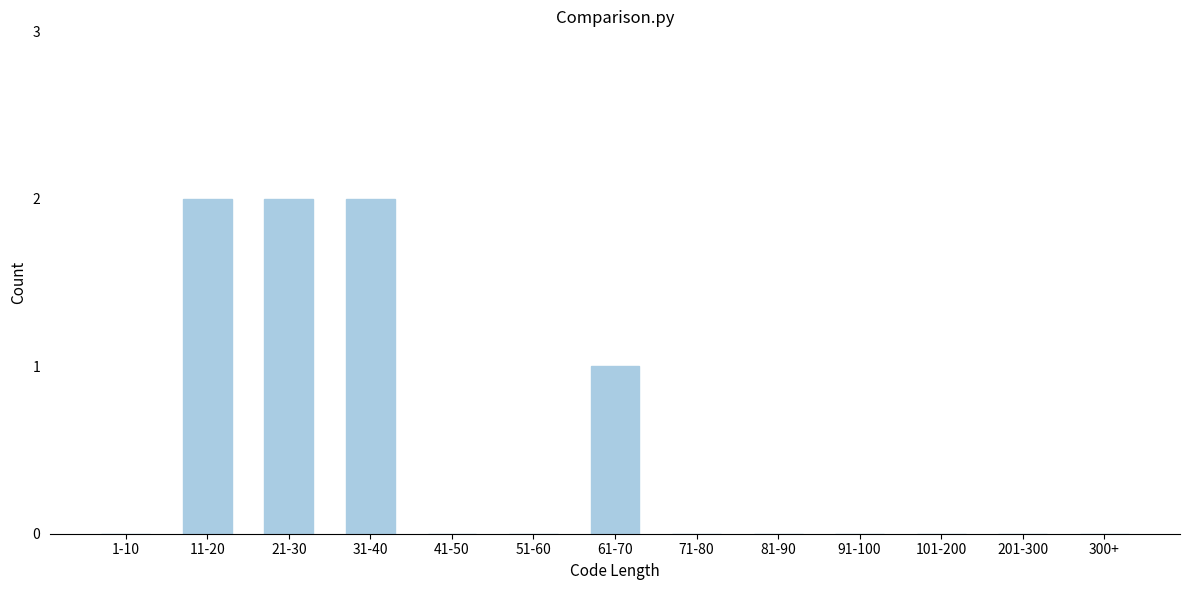

Reading right to left, list all the values displayed in this chart.

300+=0	201-300=0	101-200=0	91-100=0	81-90=0	71-80=0	61-70=1	51-60=0	41-50=0	31-40=2	21-30=2	11-20=2	1-10=0